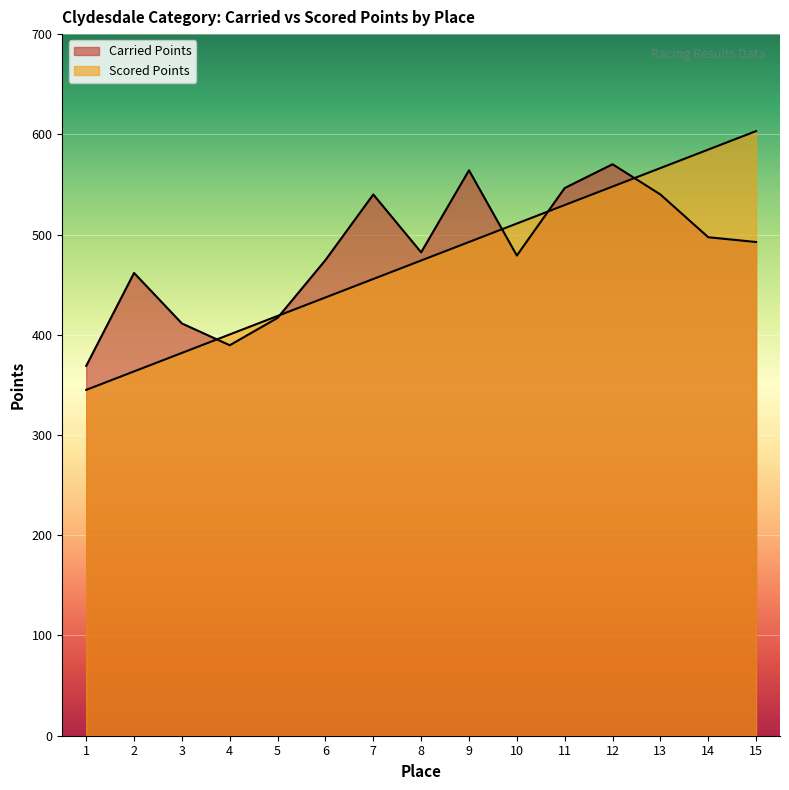

True or false: Carried Points and Scored Points cross at least once.

True